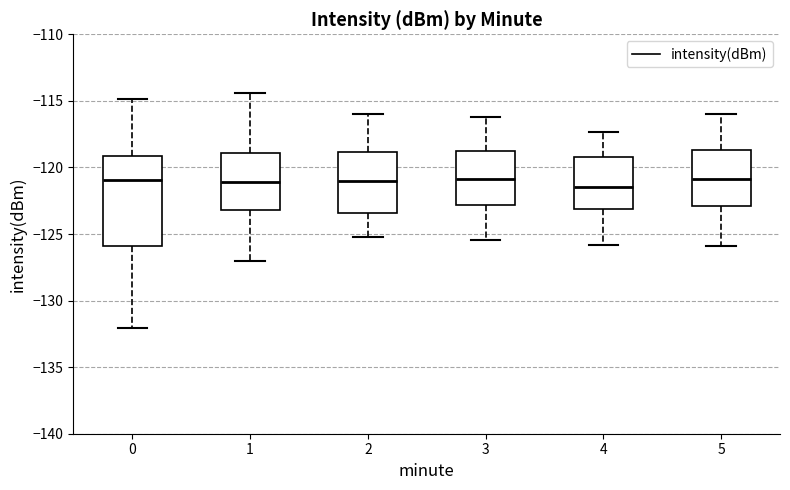

Reading left to right, read every box against the y-axis: the position of its median line, the range the box covers, and the ends of its whiskers. The values are not printed on the chart, so give them approximately, as read against the axis.

0: median -121.0, box -126.0 to -119.0, whiskers -132.0 to -115.0
1: median -121.0, box -123.0 to -119.0, whiskers -127.0 to -114.5
2: median -121.0, box -123.5 to -119.0, whiskers -125.0 to -116.0
3: median -121.0, box -123.0 to -118.5, whiskers -125.5 to -116.0
4: median -121.5, box -123.0 to -119.0, whiskers -126.0 to -117.5
5: median -121.0, box -123.0 to -118.5, whiskers -126.0 to -116.0